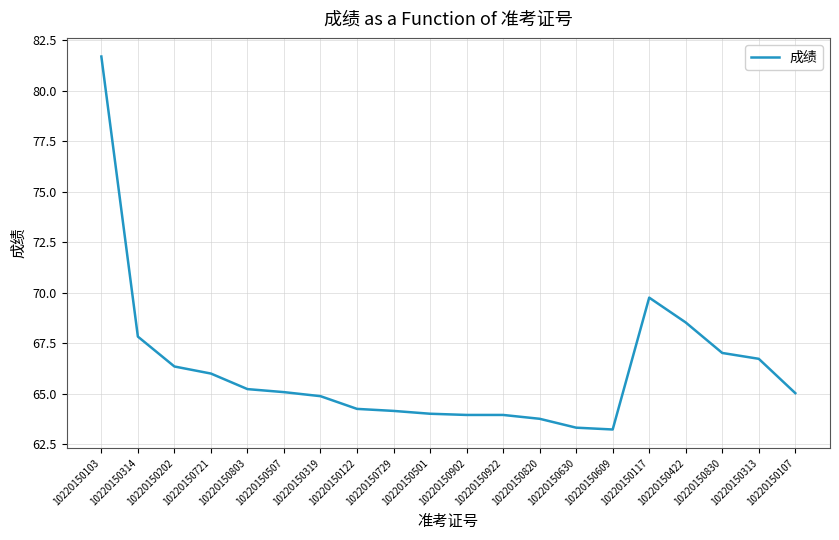

The chart shows a value of 23.9 at 10220150422. True or false?

False